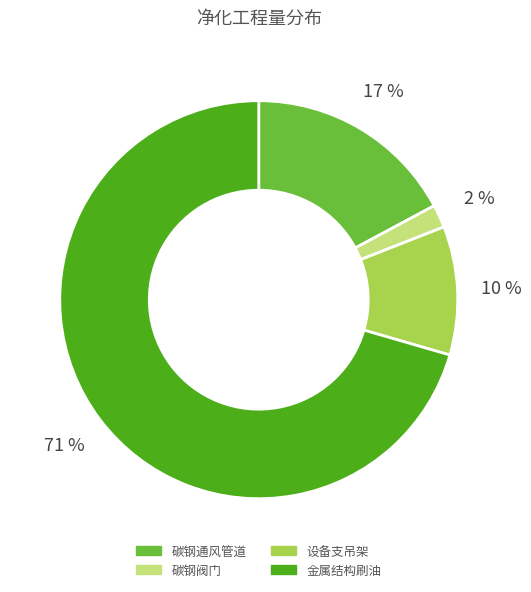

To the nearest percent, what is the average slice percentage?

25%